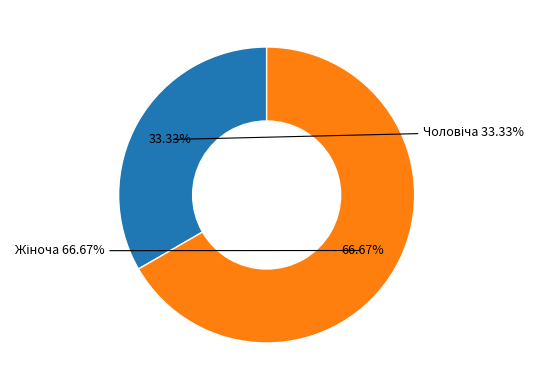

Count the number of slices in the pie.

2